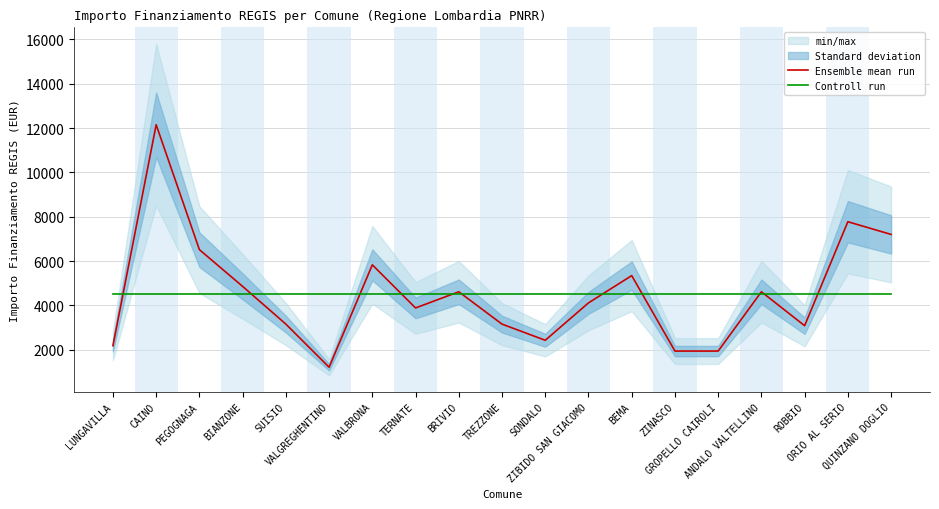

At which label is Ensemble mean run closest to 6682?

PEGOGNAGA